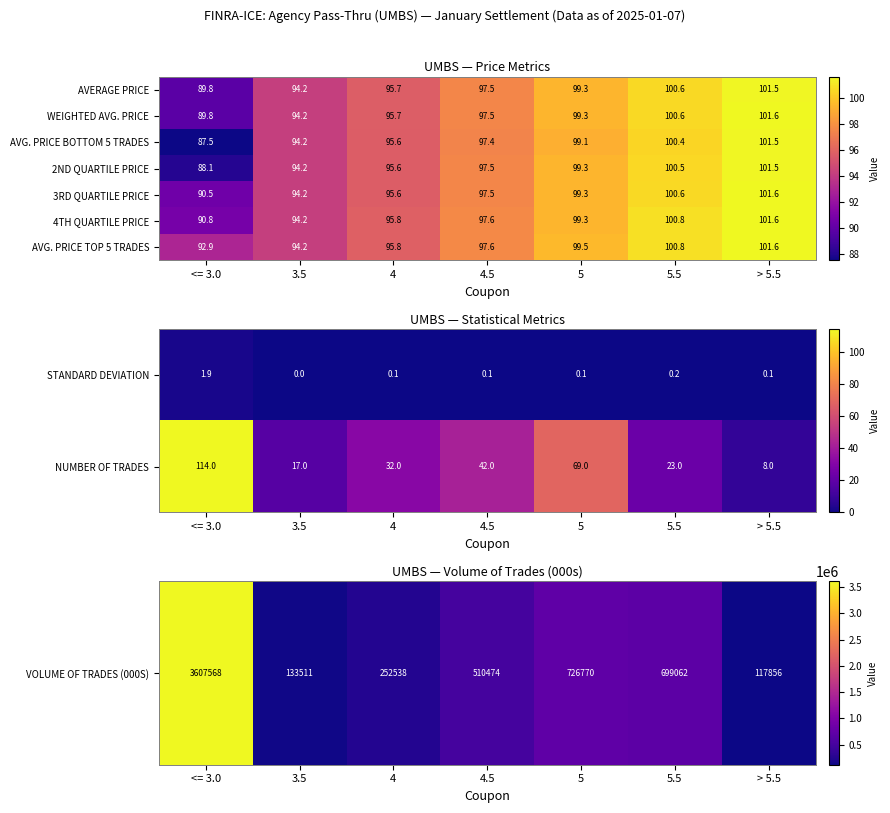

The AVG. PRICE TOP 5 TRADES series shows 159.4 at <= 3.0. True or false?

False